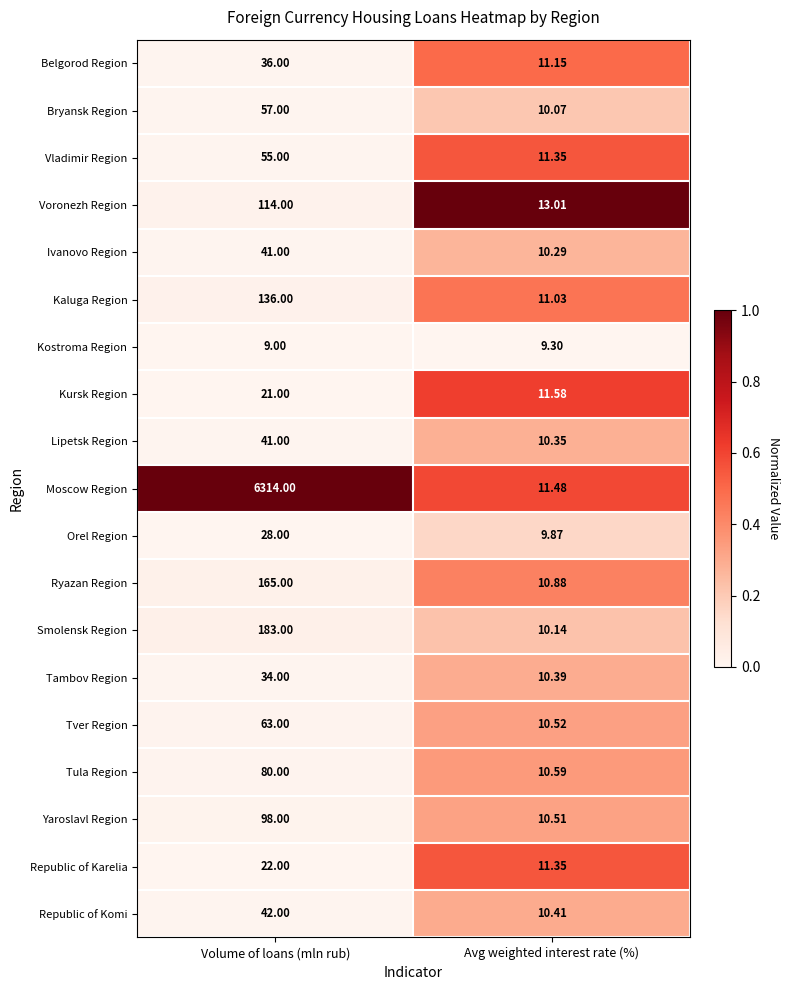

Which series has the widest spread of values?

Moscow Region